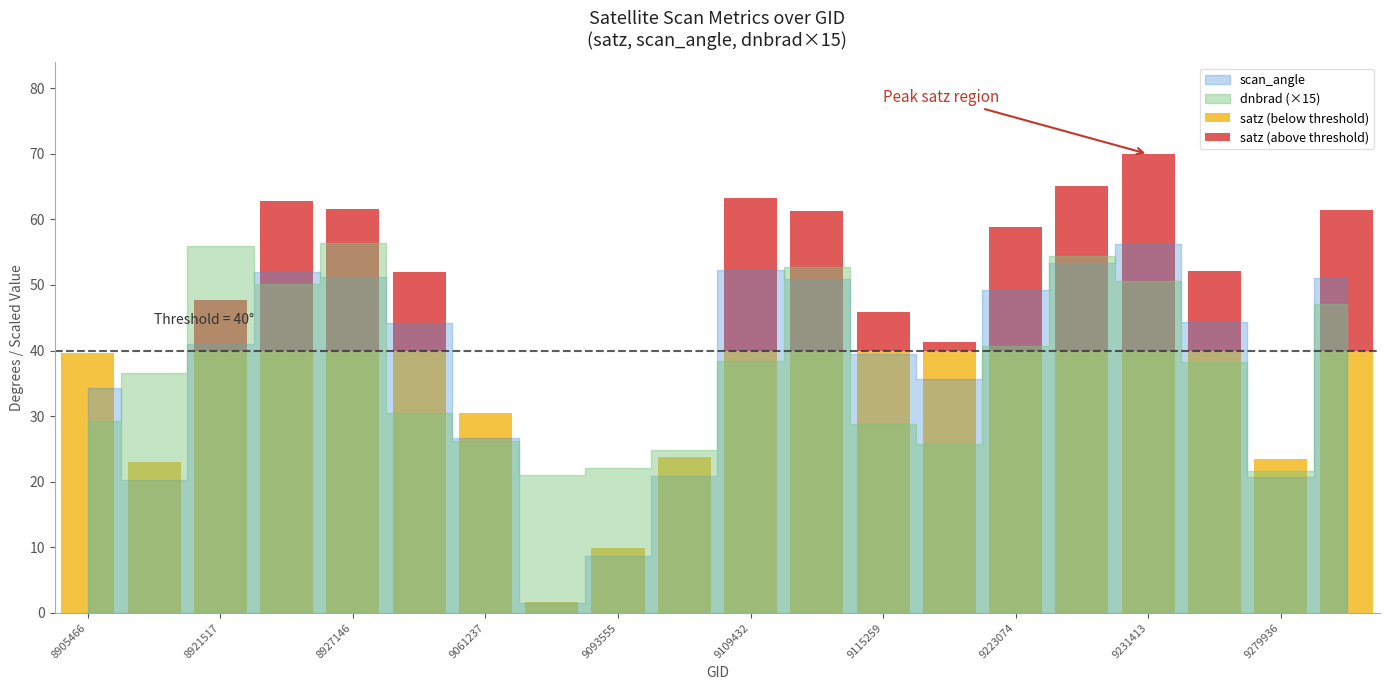

Are the bars grouped side by side (vs. stacked)?

No